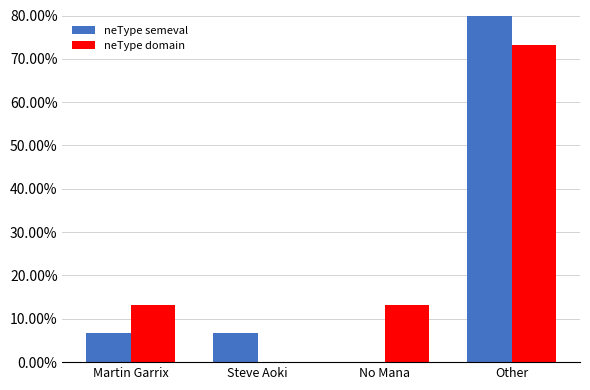

True or false: neType semeval has a value of 86.7 at Other.

True